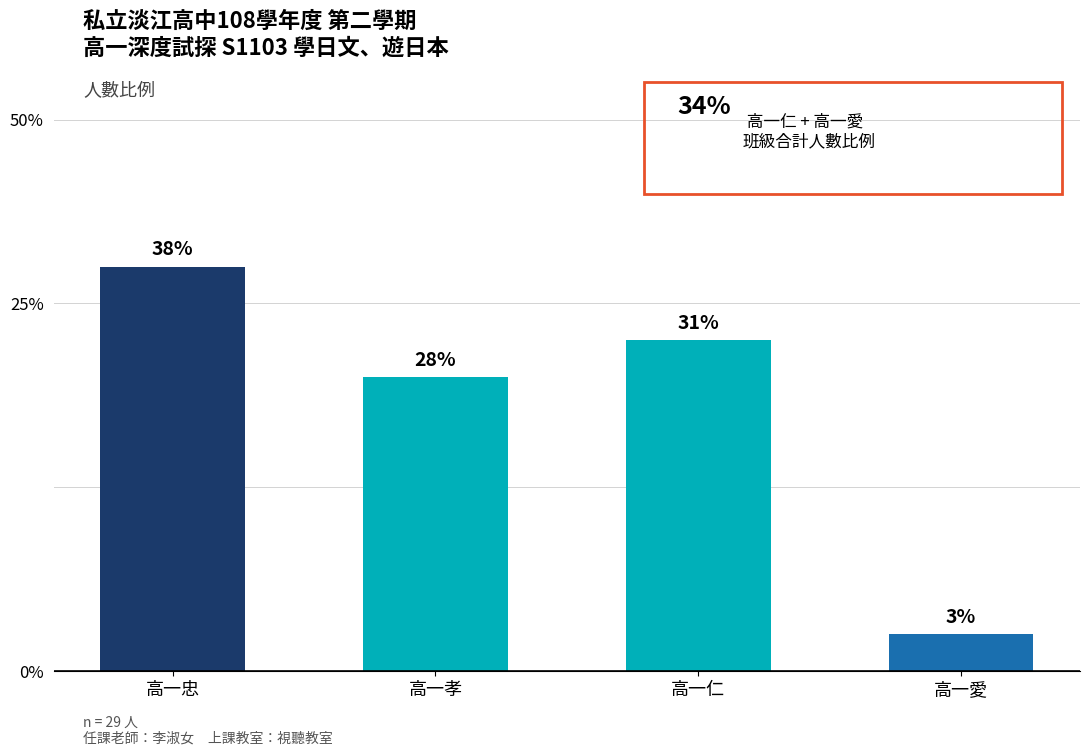

Between 高一忠 and 高一仁, which is larger?

高一忠